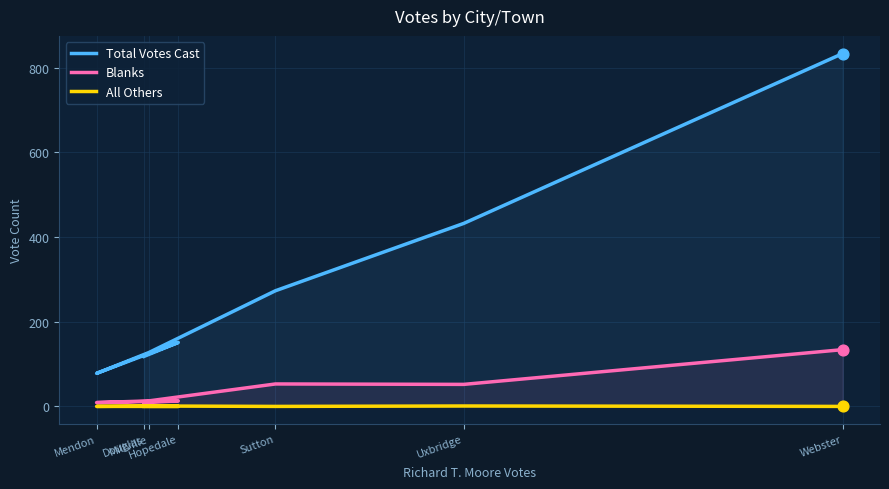

At which category is the sum across all series the highest?

Webster